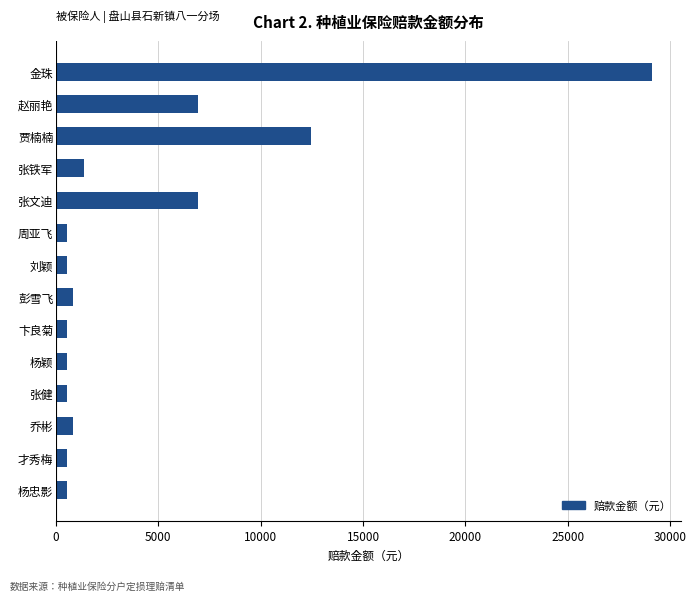

What is the difference between the maximum and second lowest values?

28551.6